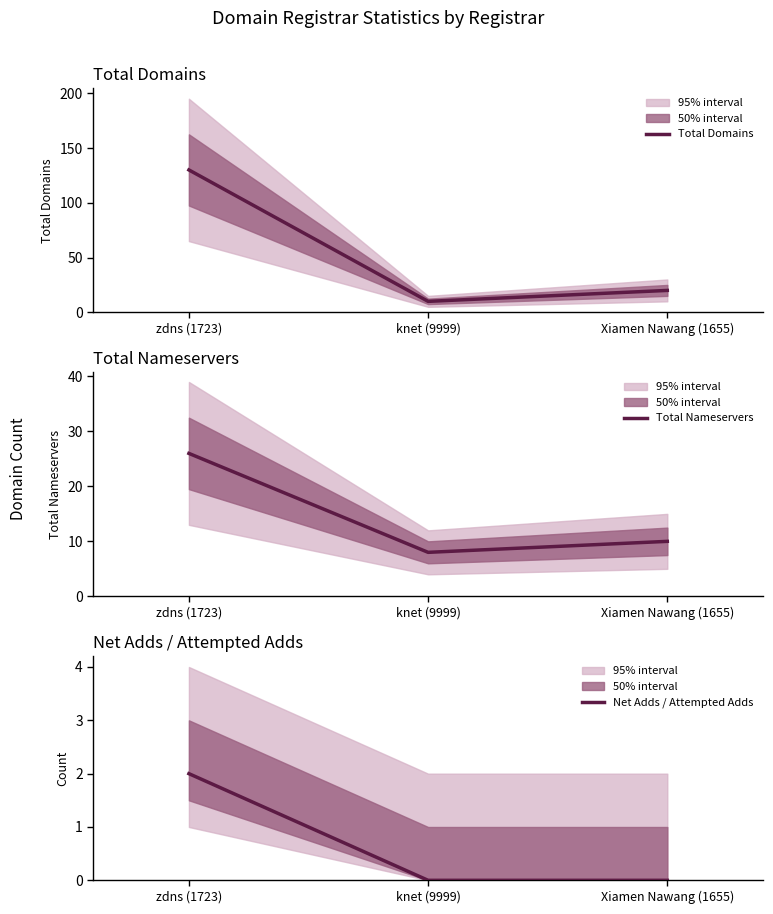

At how many categories does at least one series exceed 24?

1